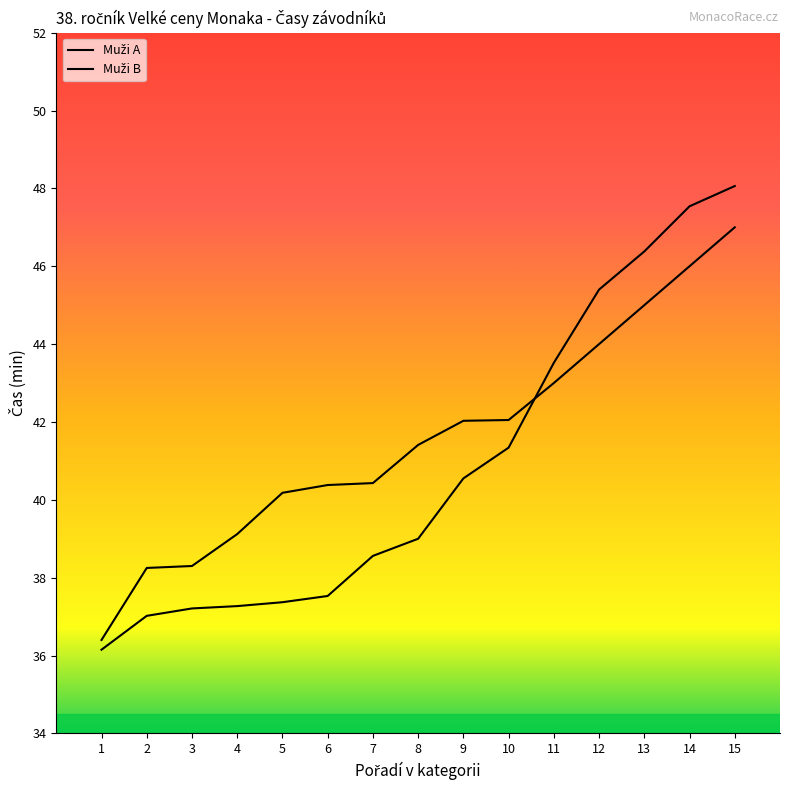

What is the average value of the Muži B series?

41.6